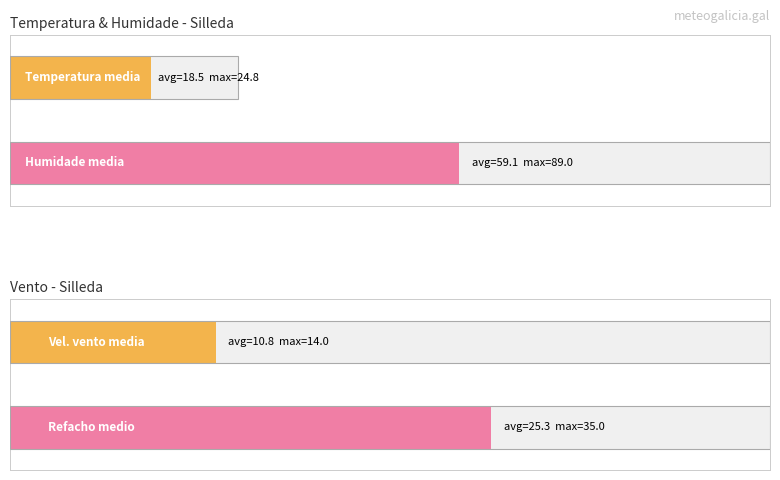

The Humidade (%) series shows 89.0 at 07:00. True or false?

True